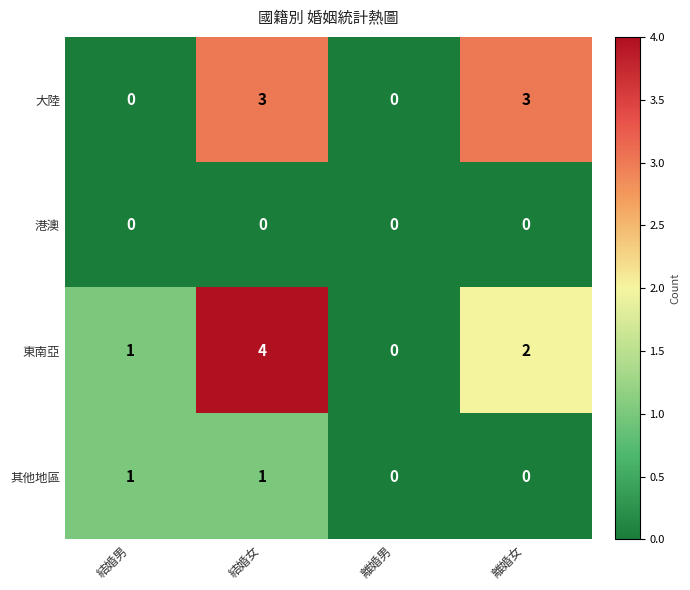

Reading left to right, transcribe all the data shown in this chart.

大陸: 0	3	0	3
港澳: 0	0	0	0
東南亞: 1	4	0	2
其他地區: 1	1	0	0